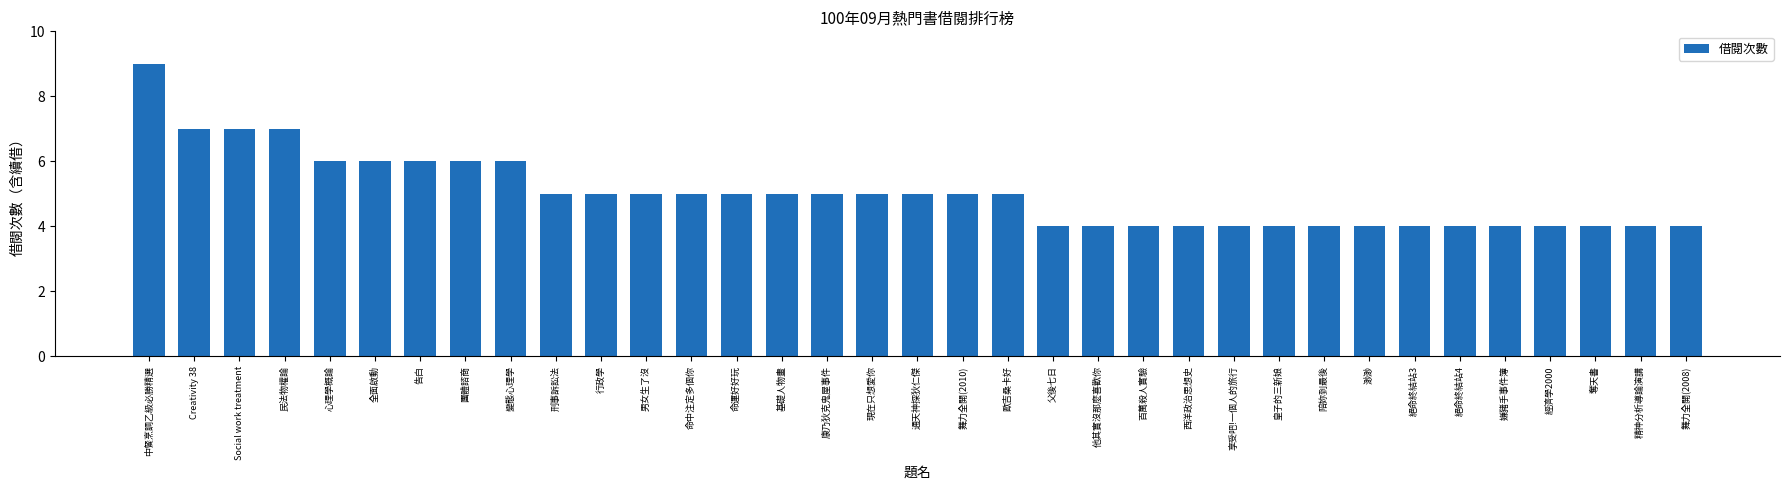

What is the average value?

5